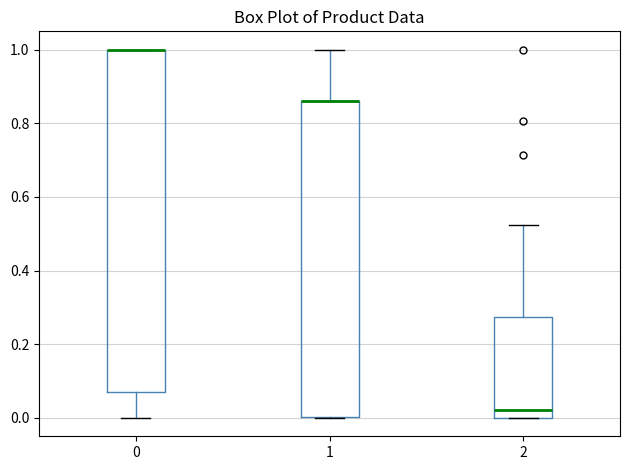

Comparing the boxes themselves (not the whiskers), which one is the tallest?

0